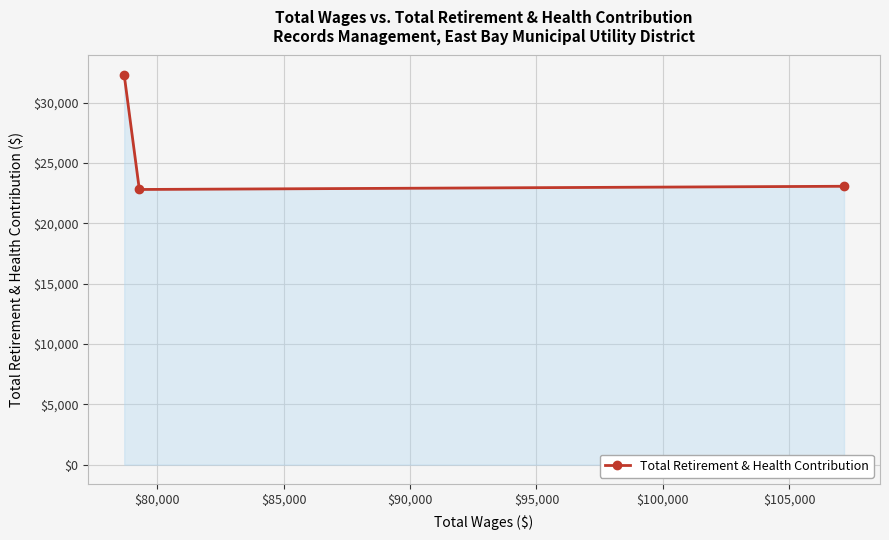

How many distinct data groups are displayed?

1